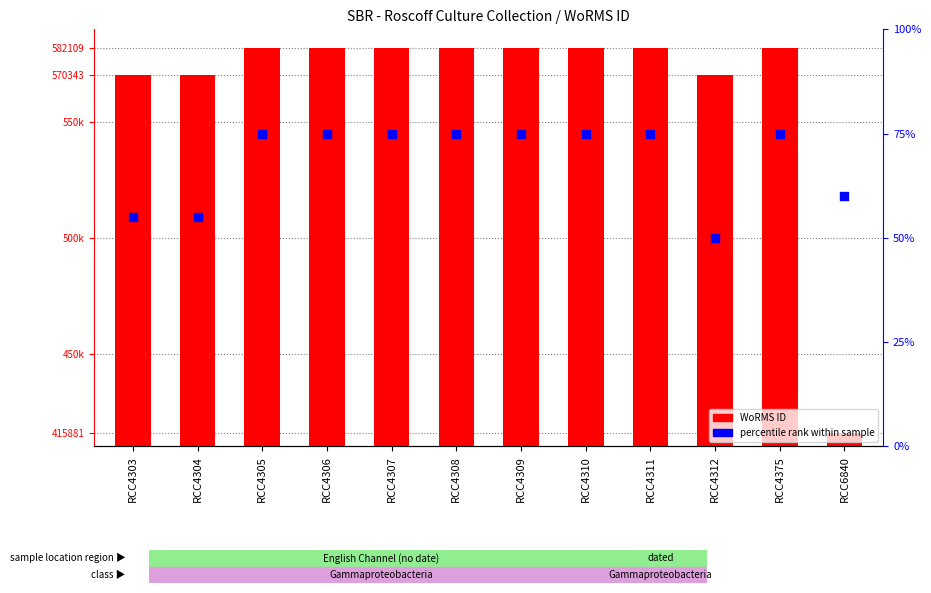

At which category is the sum across all series the highest?

RCC4305